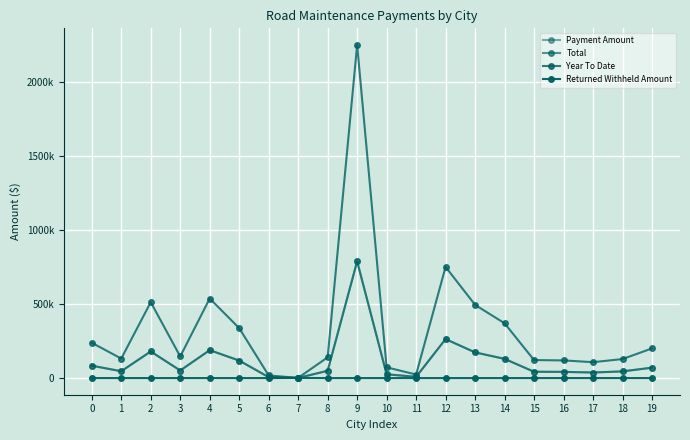

Reading left to right, list all the values displayed in this chart.

Payment Amount: 0=83549.0	1=46120.4	2=179611.5	3=51092.9	4=188273.5	5=118156.4	6=6182.6	7=455.8	8=49096.6	9=788193.8	10=25441.6	11=8320.3	12=263080.7	13=173214.6	14=129655.7	15=42588.1	16=41783.6	17=37574.5	18=45006.0	19=70146.8
Total: 0=83549.0	1=46120.4	2=179611.5	3=51092.9	4=188273.5	5=118156.4	6=6182.6	7=1300.3	8=49096.6	9=788193.8	10=25441.6	11=8320.3	12=263080.7	13=173214.6	14=129655.7	15=42588.1	16=41783.6	17=37574.5	18=45006.0	19=70146.8
Year To Date: 0=238360.0	1=131578.5	2=512420.0	3=145764.9	4=537132.5	5=337092.6	6=17638.7	7=1300.3	8=140069.5	9=2248666.8	10=72583.4	11=23737.2	12=750552.5	13=494170.2	14=369899.5	15=121501.1	16=119206.0	17=107197.6	18=128399.2	19=200124.4
Returned Withheld Amount: 0=0.0	1=0.0	2=0.0	3=0.0	4=0.0	5=0.0	6=0.0	7=844.5	8=0.0	9=0.0	10=0.0	11=0.0	12=0.0	13=0.0	14=0.0	15=0.0	16=0.0	17=0.0	18=0.0	19=0.0